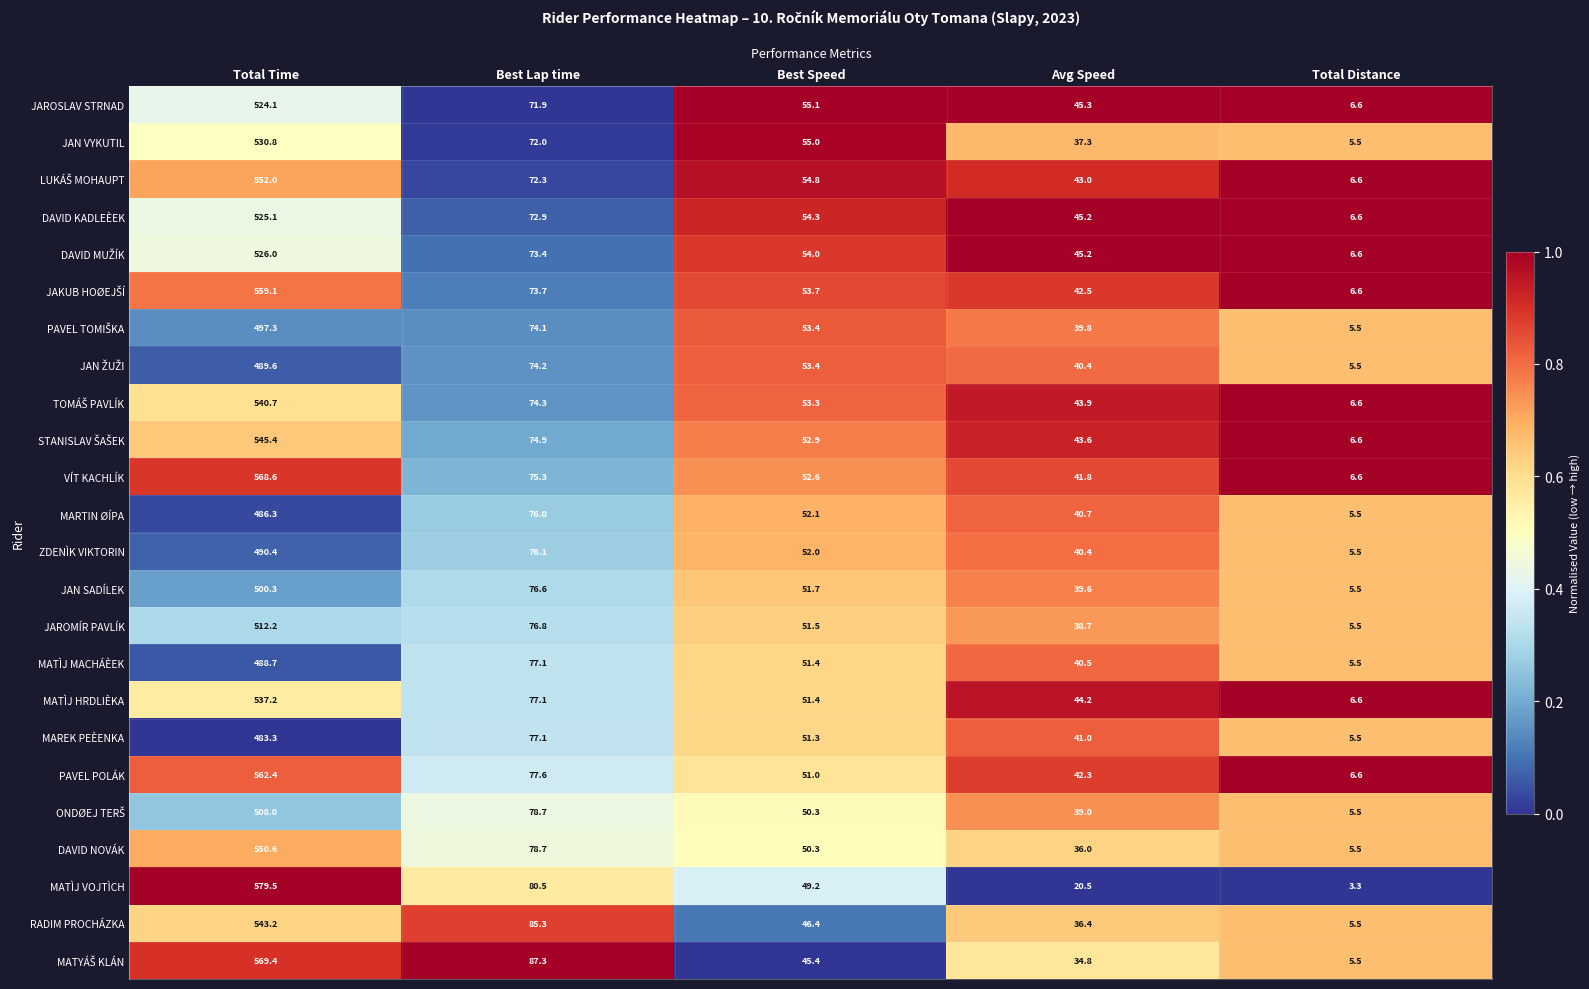

What is the approximate value of RADIM PROCHÁZKA at Best Lap time?

85.3